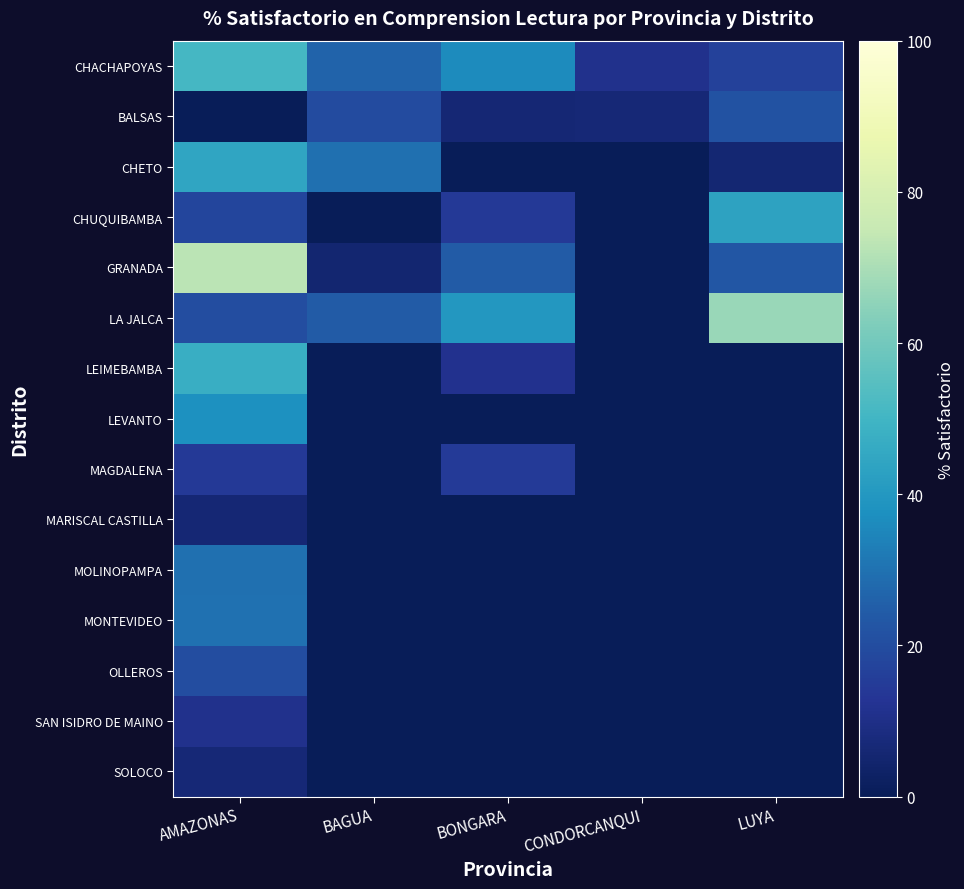

List the series in order of their peak value, highest first.

GRANADA, LA JALCA, CHACHAPOYAS, LEIMEBAMBA, CHETO, CHUQUIBAMBA, LEVANTO, MONTEVIDEO, MOLINOPAMPA, BALSAS, OLLEROS, MAGDALENA, SAN ISIDRO DE MAINO, SOLOCO, MARISCAL CASTILLA